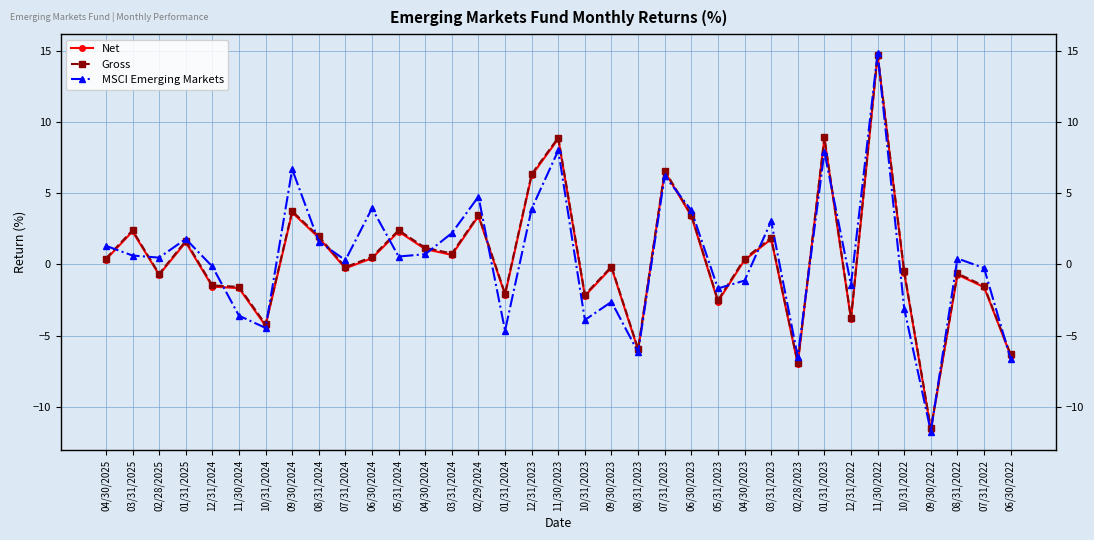

List the labels in order of Gross value, smallest first.

09/30/2022, 02/28/2023, 06/30/2022, 08/31/2023, 10/31/2024, 12/31/2022, 05/31/2023, 10/31/2023, 01/31/2024, 11/30/2024, 07/31/2022, 12/31/2024, 02/28/2025, 08/31/2022, 10/31/2022, 07/31/2024, 09/30/2023, 04/30/2023, 04/30/2025, 06/30/2024, 03/31/2024, 04/30/2024, 01/31/2025, 03/31/2023, 08/31/2024, 03/31/2025, 05/31/2024, 02/29/2024, 06/30/2023, 09/30/2024, 12/31/2023, 07/31/2023, 11/30/2023, 01/31/2023, 11/30/2022